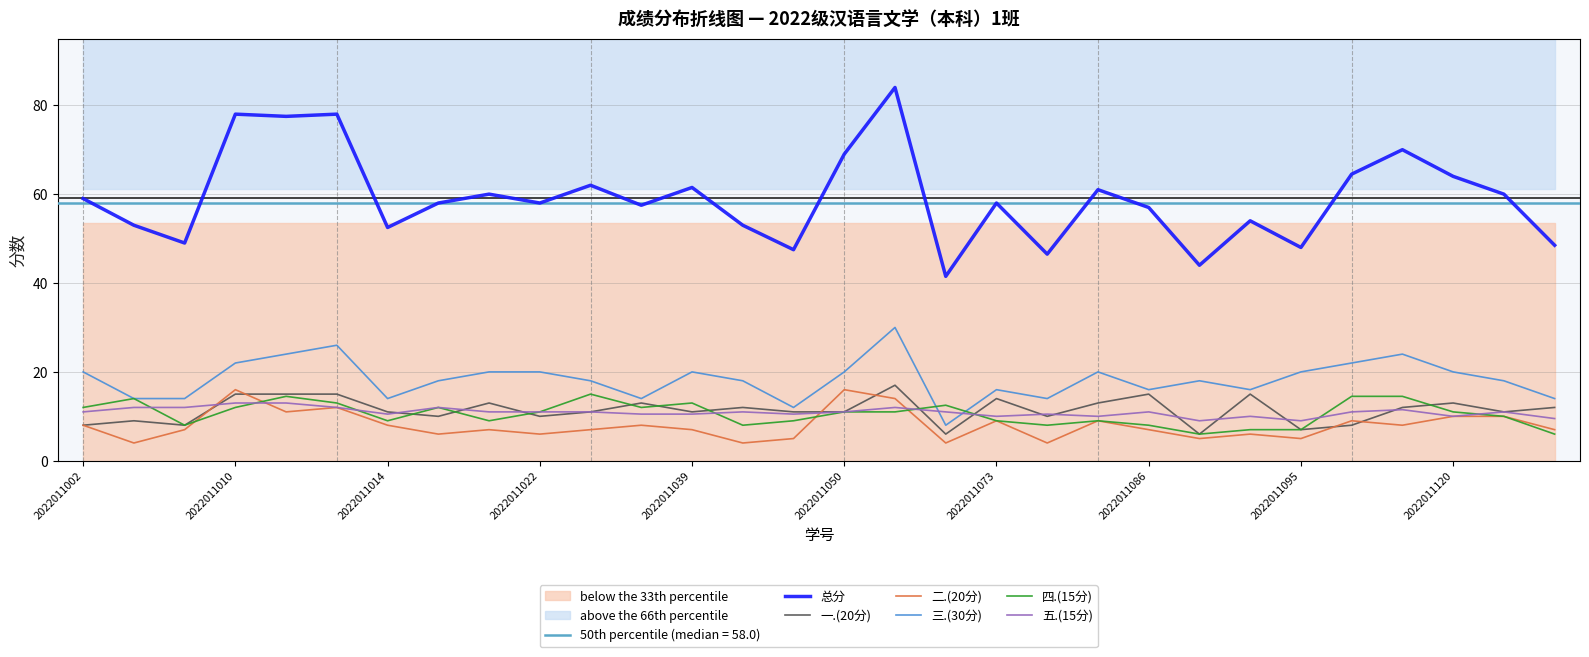

True or false: 五.(15分) has a value of 9.0 at 2022011095.

True